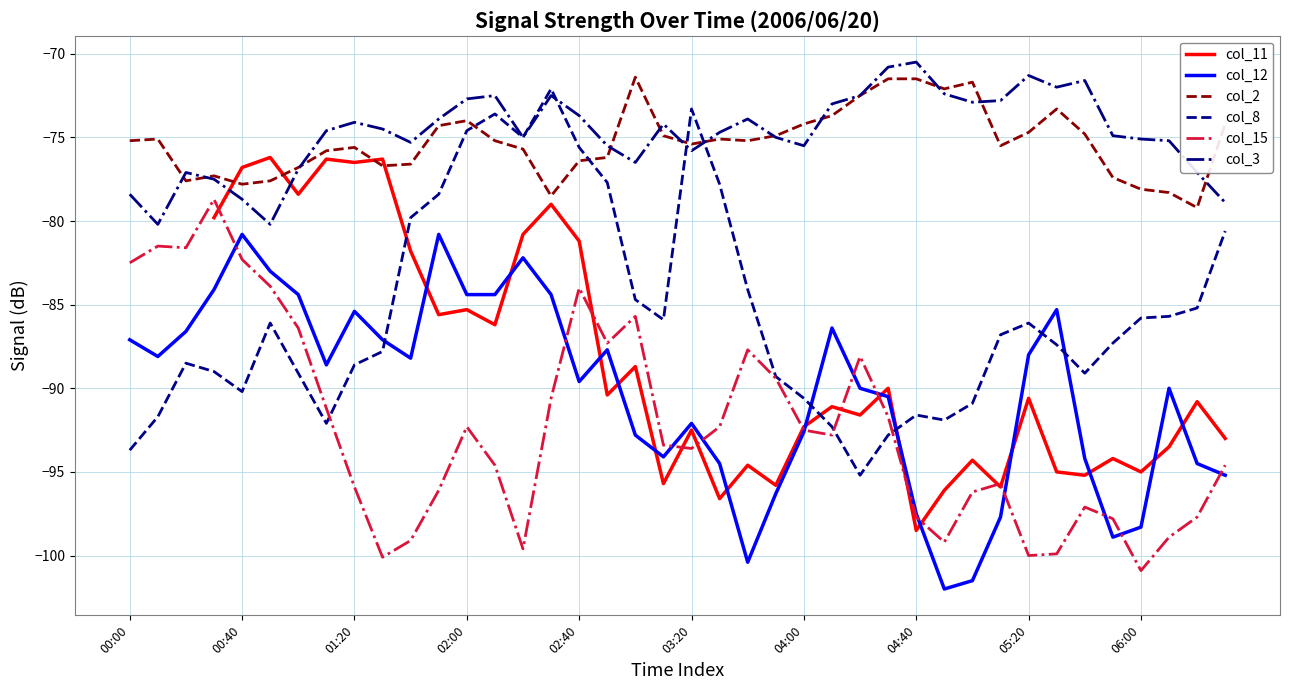

How many intersections are there between col_2 and col_8?

4